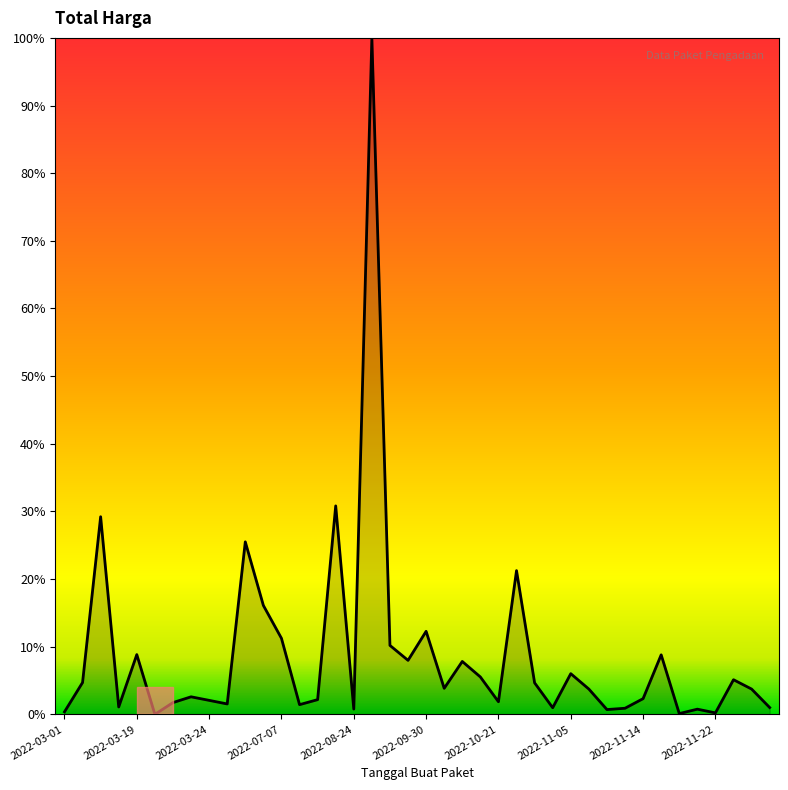

Does the chart display data point markers on the line(s)?

No